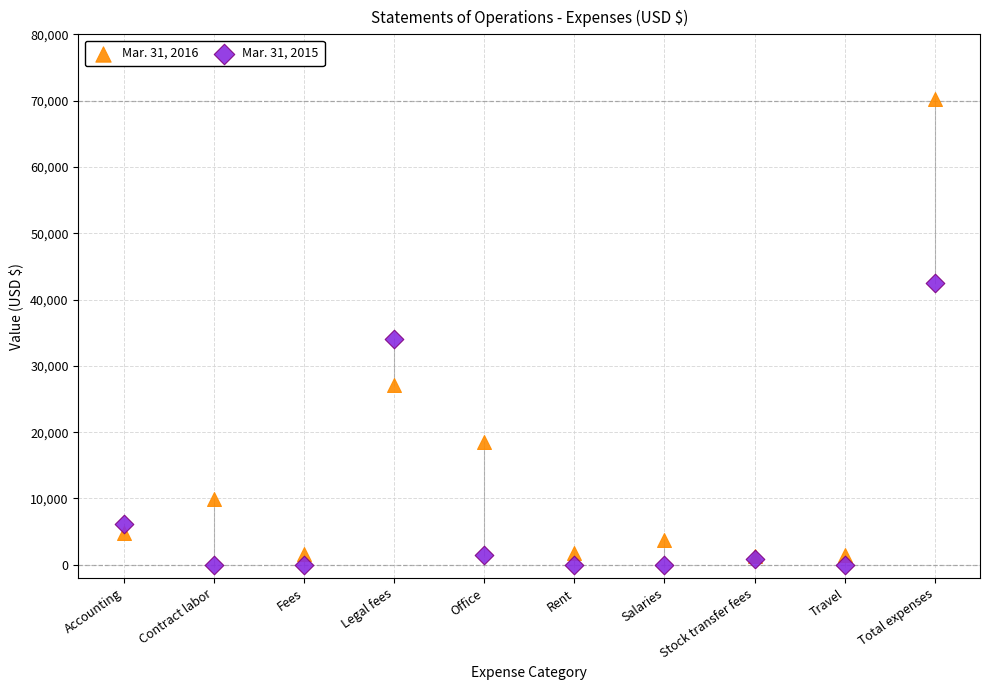

Across all series, what Y value is closest to 35113?

34017